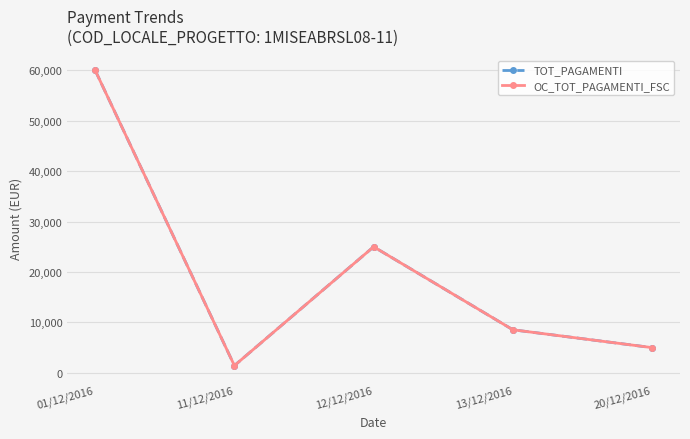

What is the smallest value displayed?

1437.2